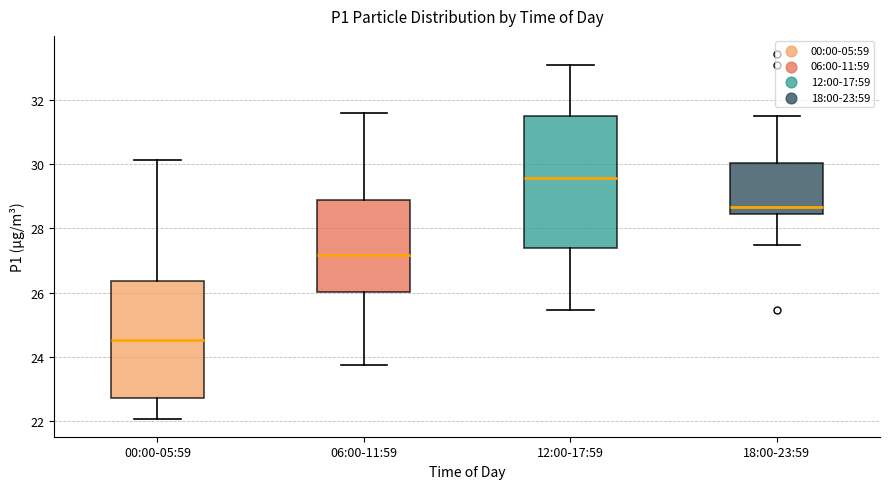

Which box's median line is the highest?

12:00-17:59